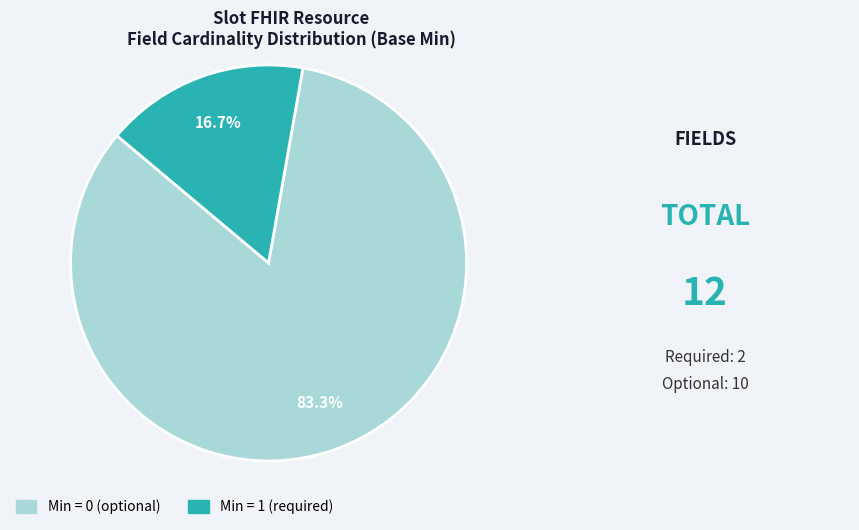

Count the number of slices in the pie.

2